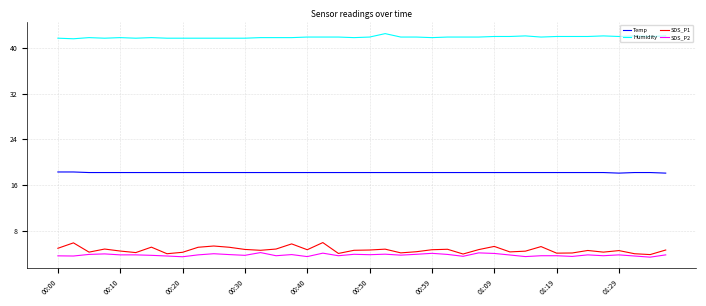

Which series has the widest spread of values?

SDS_P1